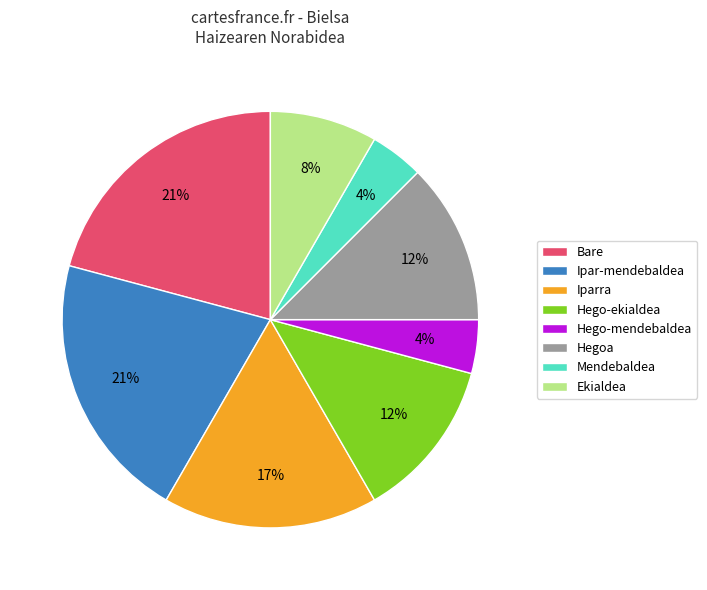

How many slices are in this pie chart?

8